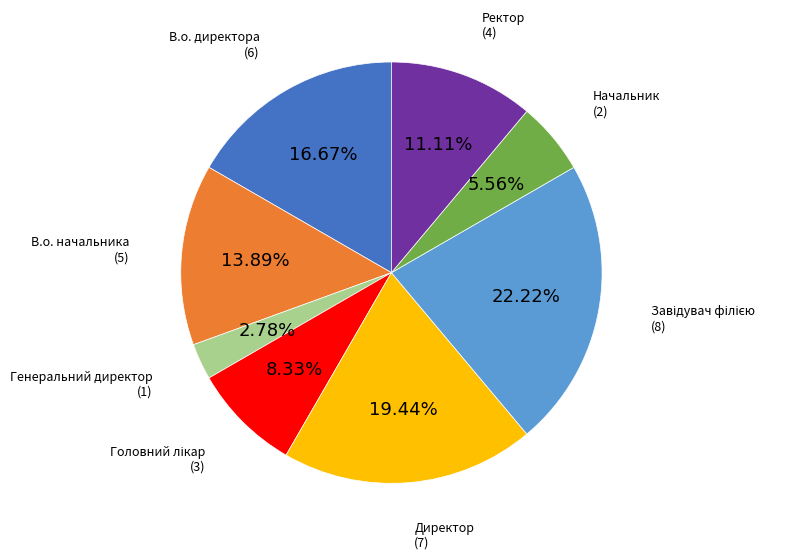

Is there any slice that represents more than half of the pie?

No